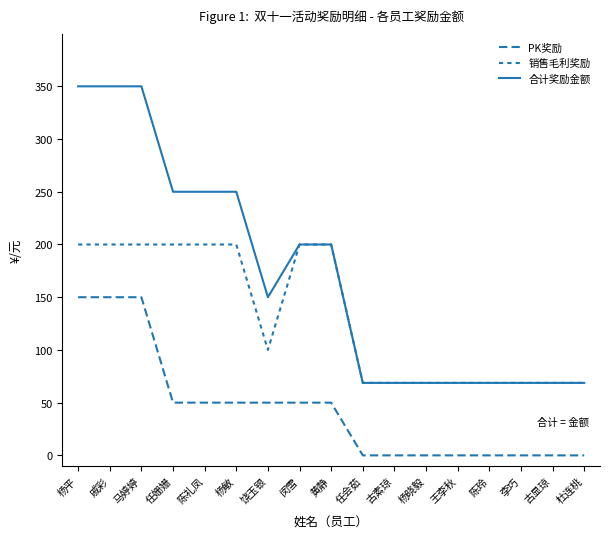

Is the value of 销售毛利奖励 at 古素琼 greater than the value of PK奖励 at 饶玉银?

Yes